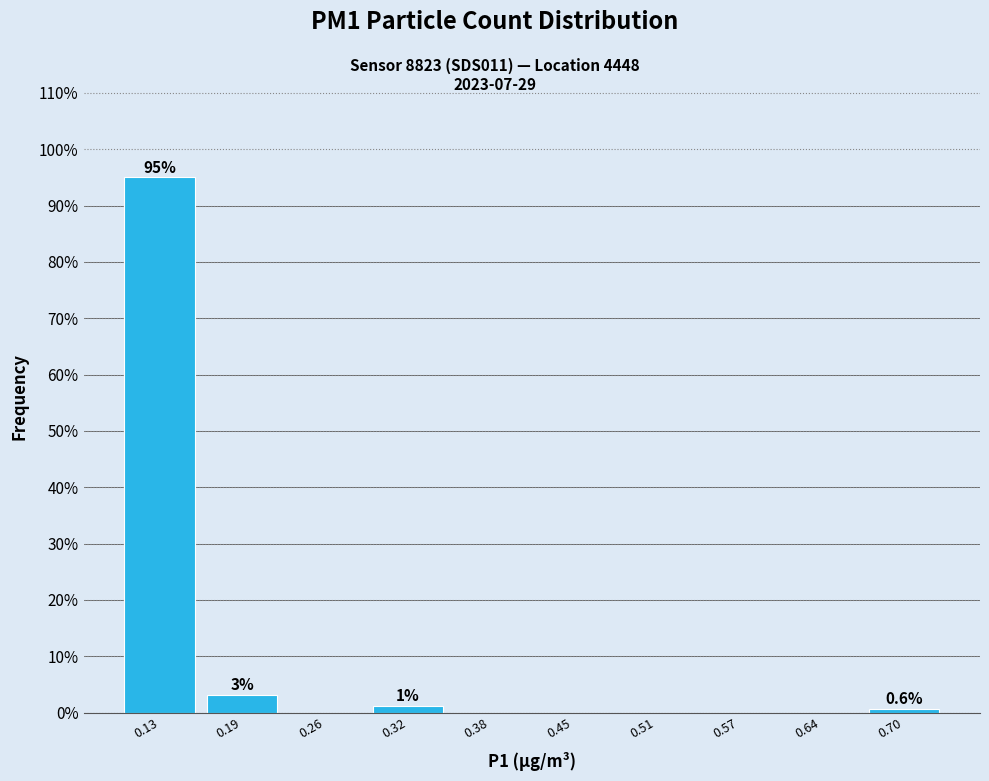

Which range on the x-axis has the tallest bar?

0.100 to 0.163